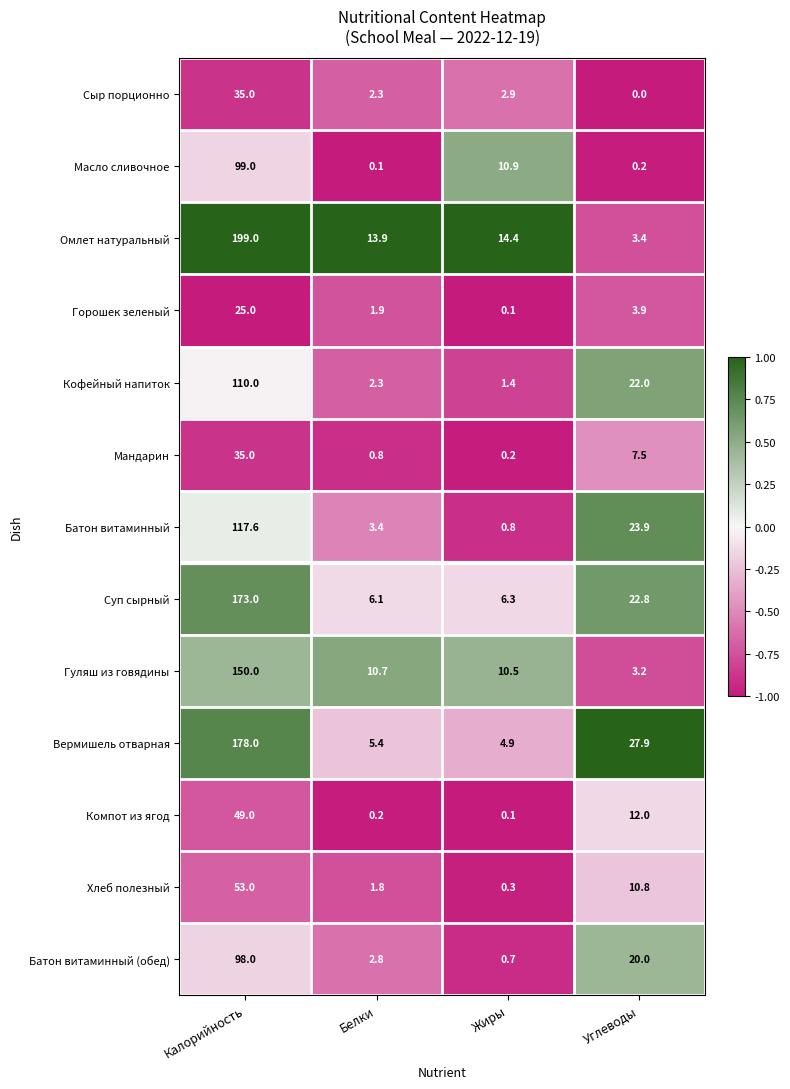

Which series has the largest range (max minus min)?

Омлет натуральный